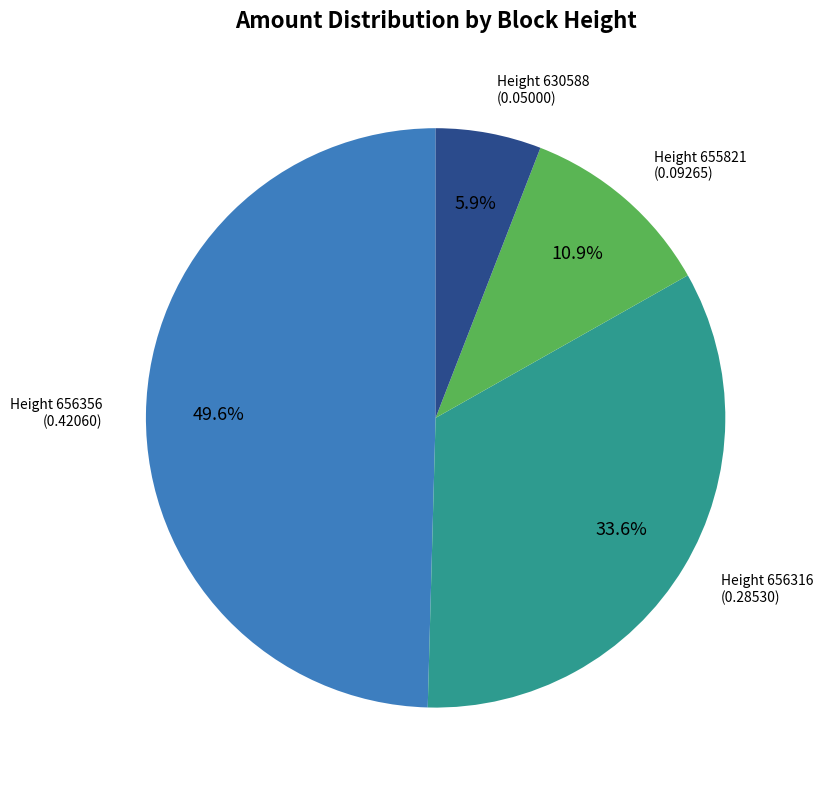

How many segments does this pie chart have?

4